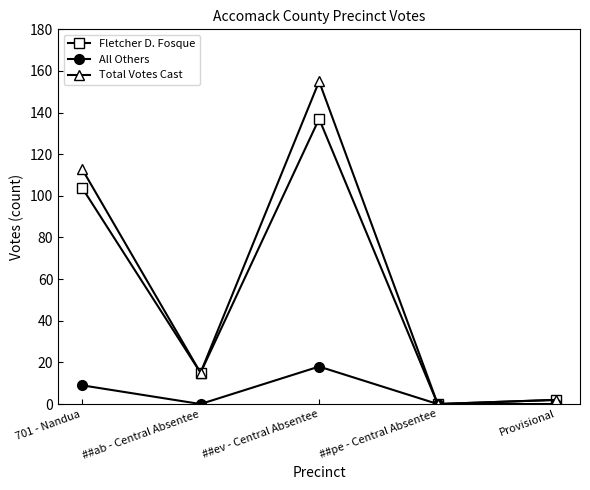

What is the maximum value for All Others?

18